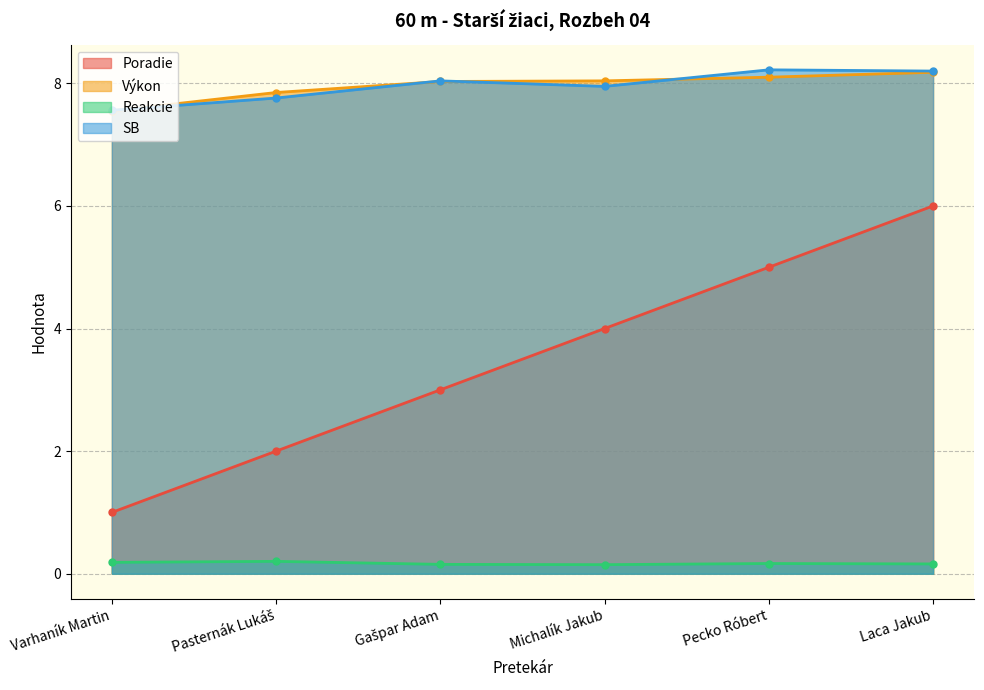

At which category does the chart reach its peak across all series?

Pecko Róbert